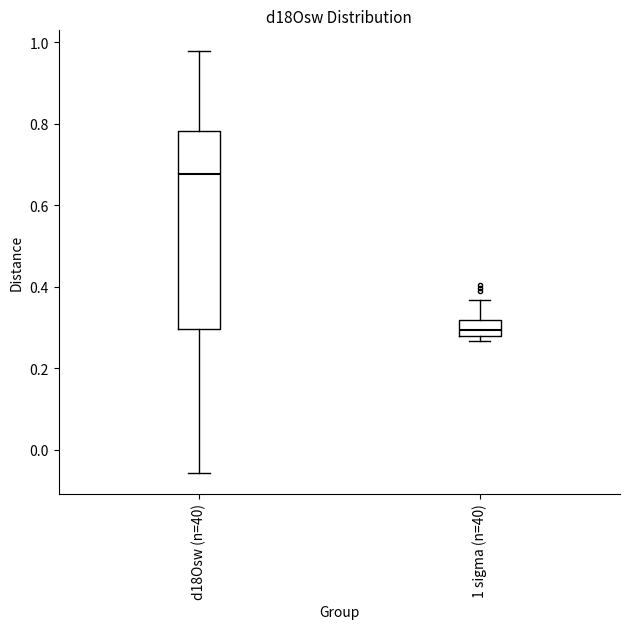

Which box has the highest median line?

d18Osw (n=40)